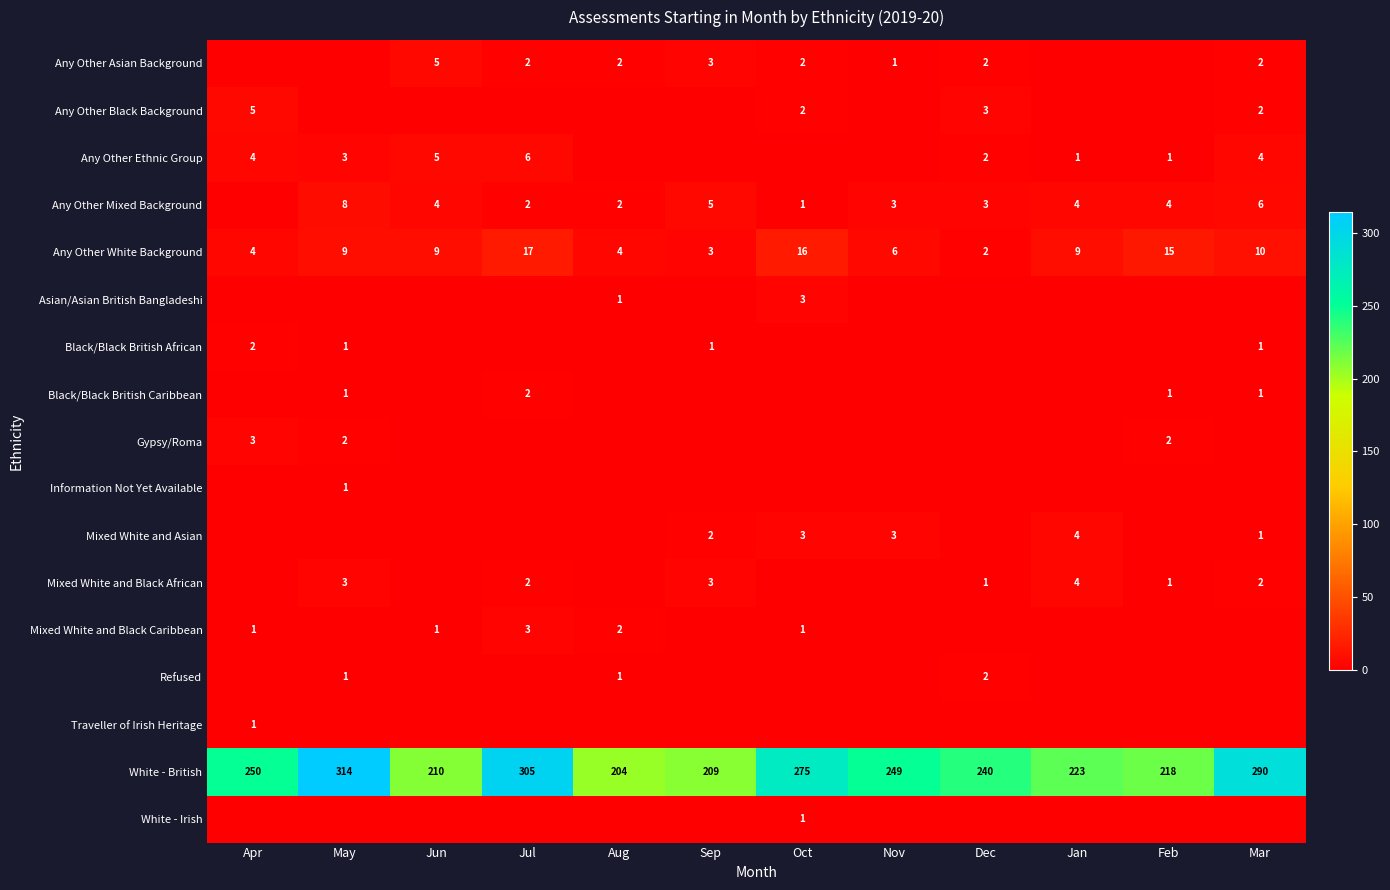

True or false: Any Other Mixed Background has a value of 1 at Oct.

True